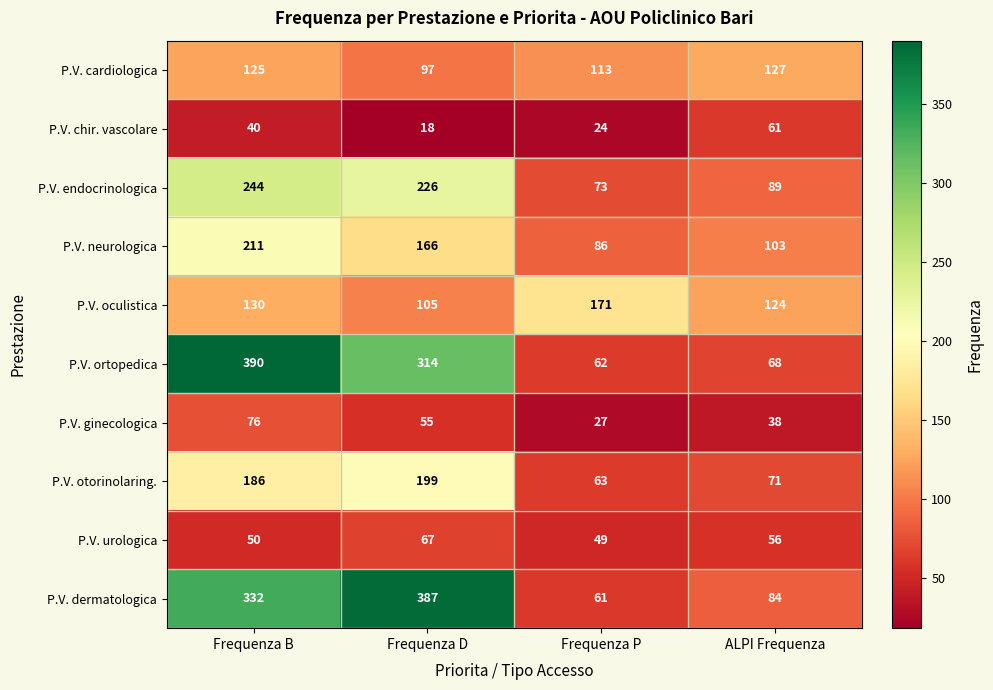

At which category is the sum across all series the highest?

Frequenza B